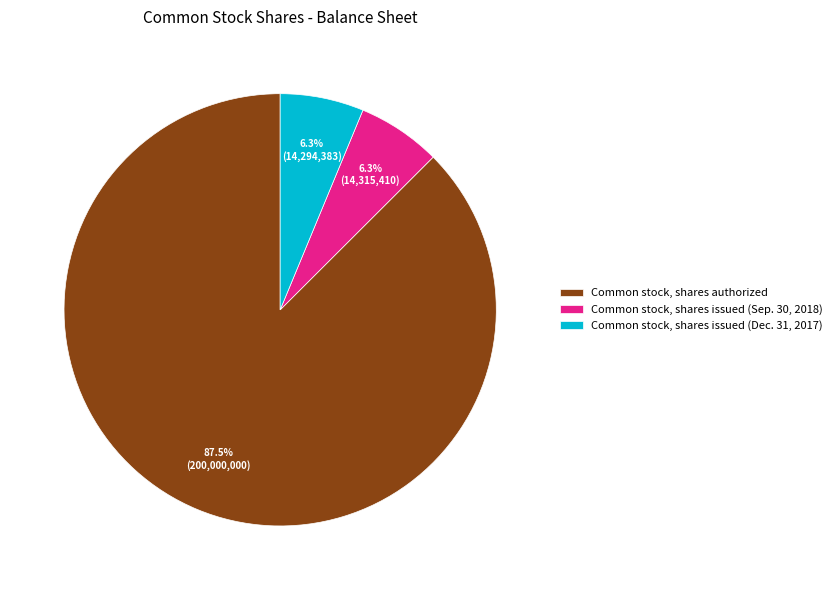

How much of the chart is everything except Common stock, shares issued (Sep. 30, 2018)?

93.7%